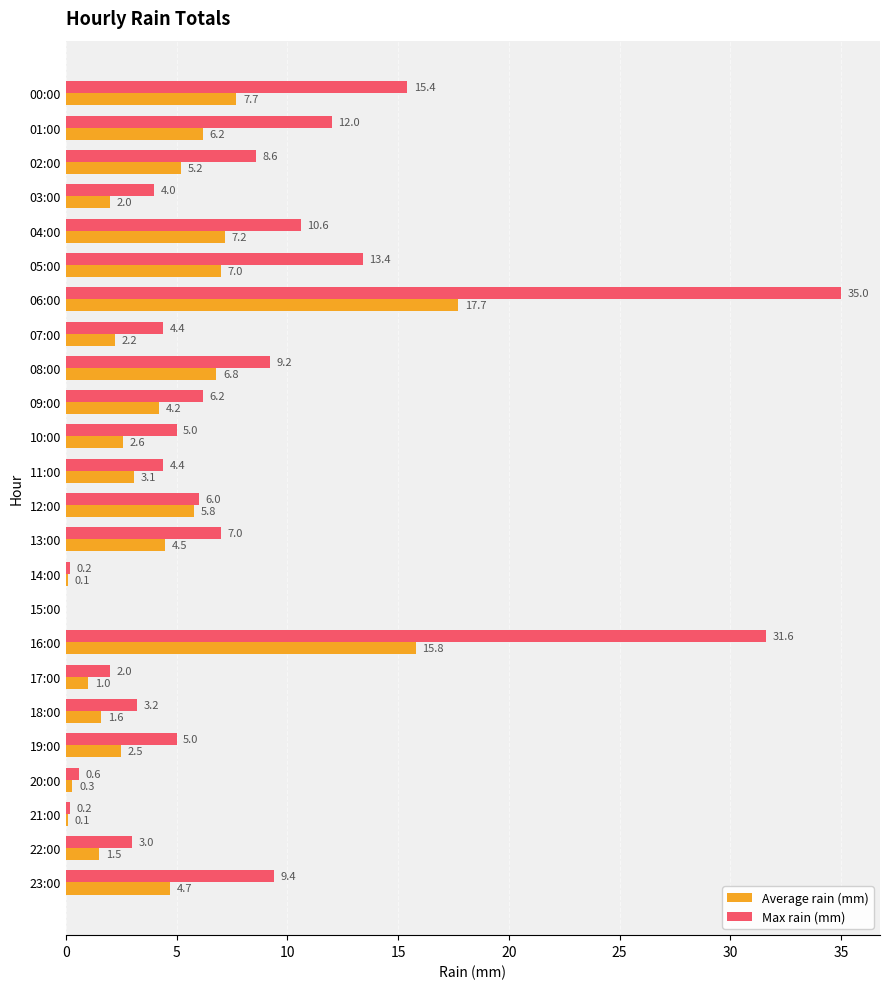

What is the sum of the Max rain (mm) values at 01:00 and 09:00?

18.2